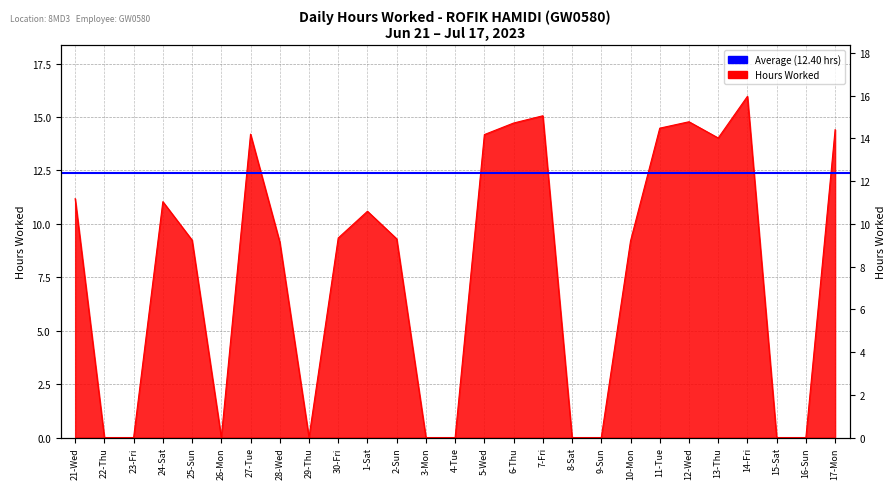

Is it true that the value at 29-Thu is 0.0?

True